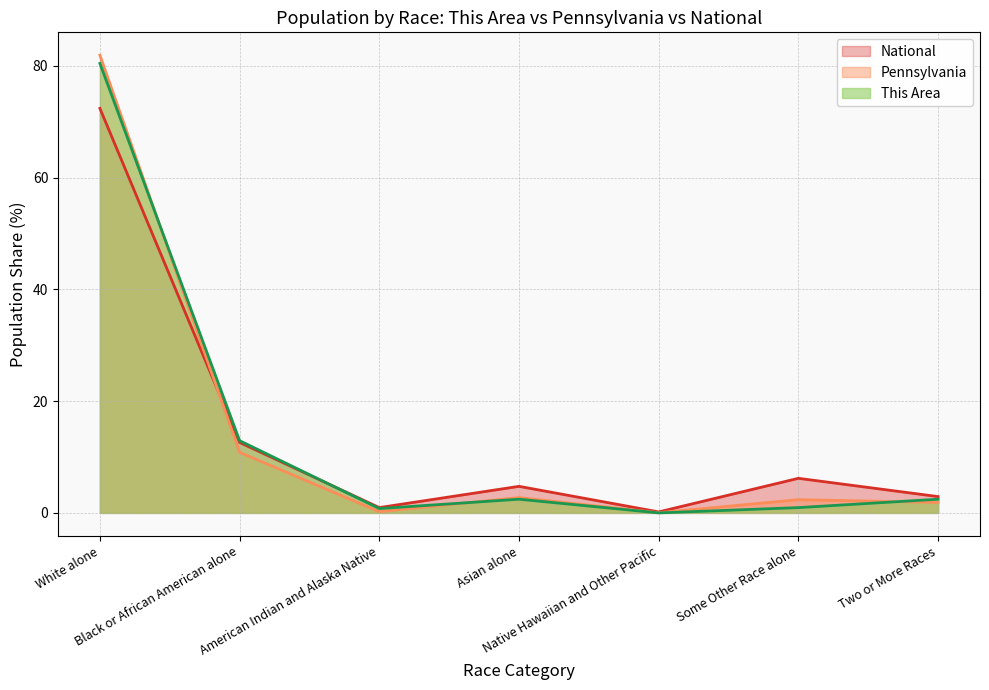

What is the difference between the highest and lowest values at Some Other Race alone?

5.2